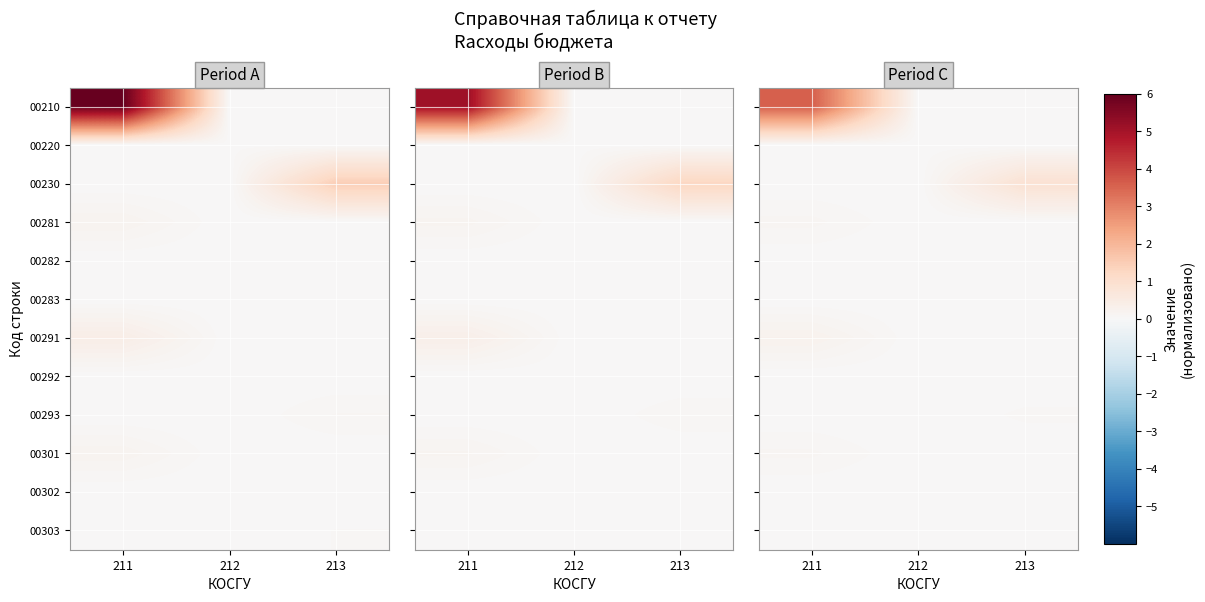

How many values in 00220 are above zero?

1